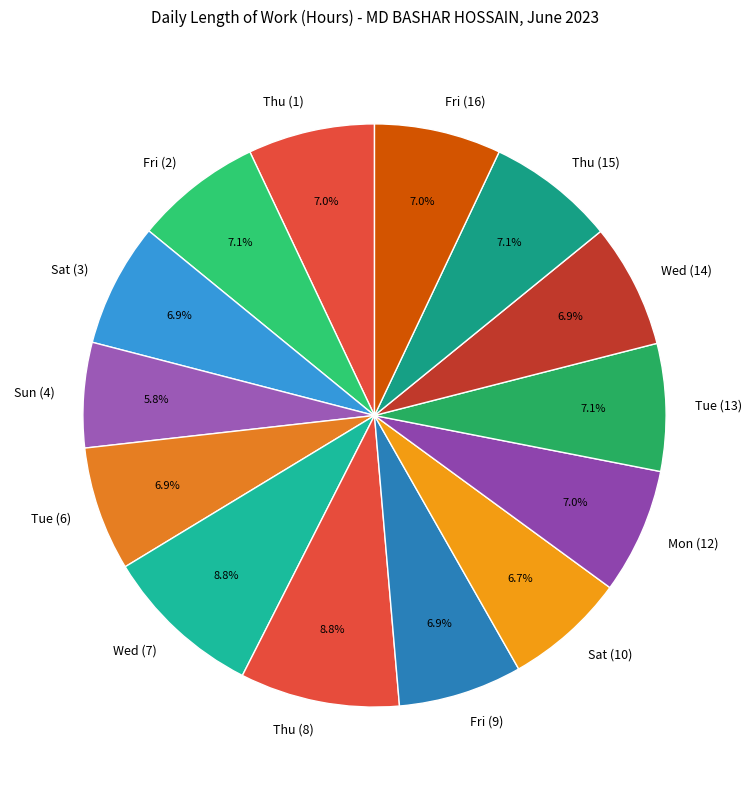

How many slices are in this pie chart?

14